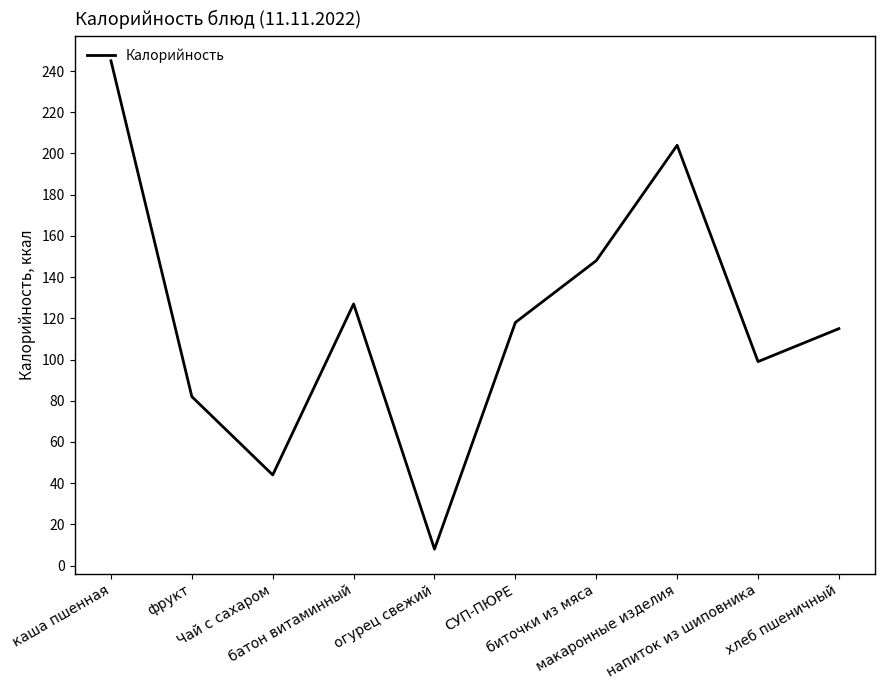

The chart shows a value of 59 at биточки из мяса. True or false?

False